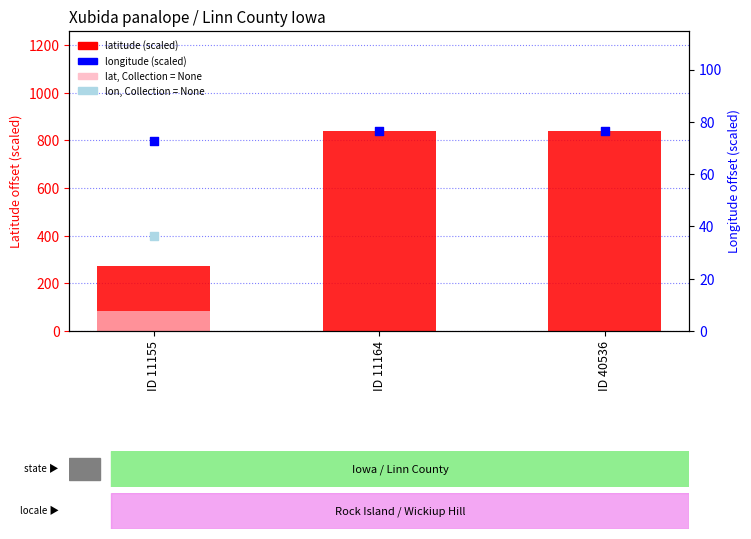

At how many categories does at least one series exceed 822?

2